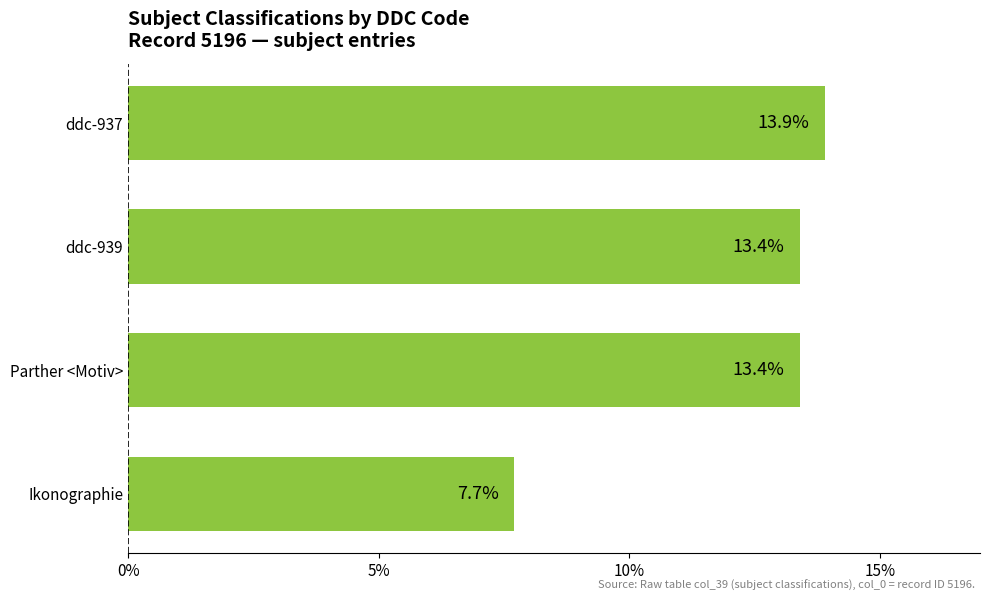

Approximately how many times larger is the value at Parther <Motiv> compared to ddc-937?

1.0